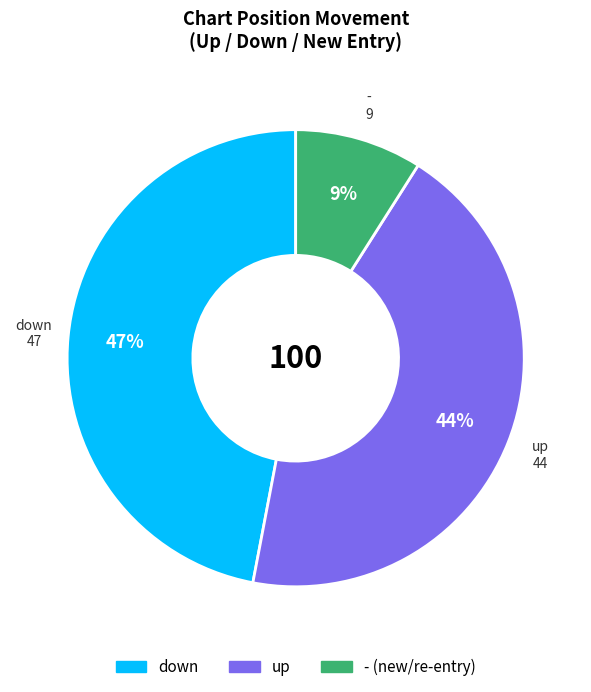

How many slices are in this pie chart?

3